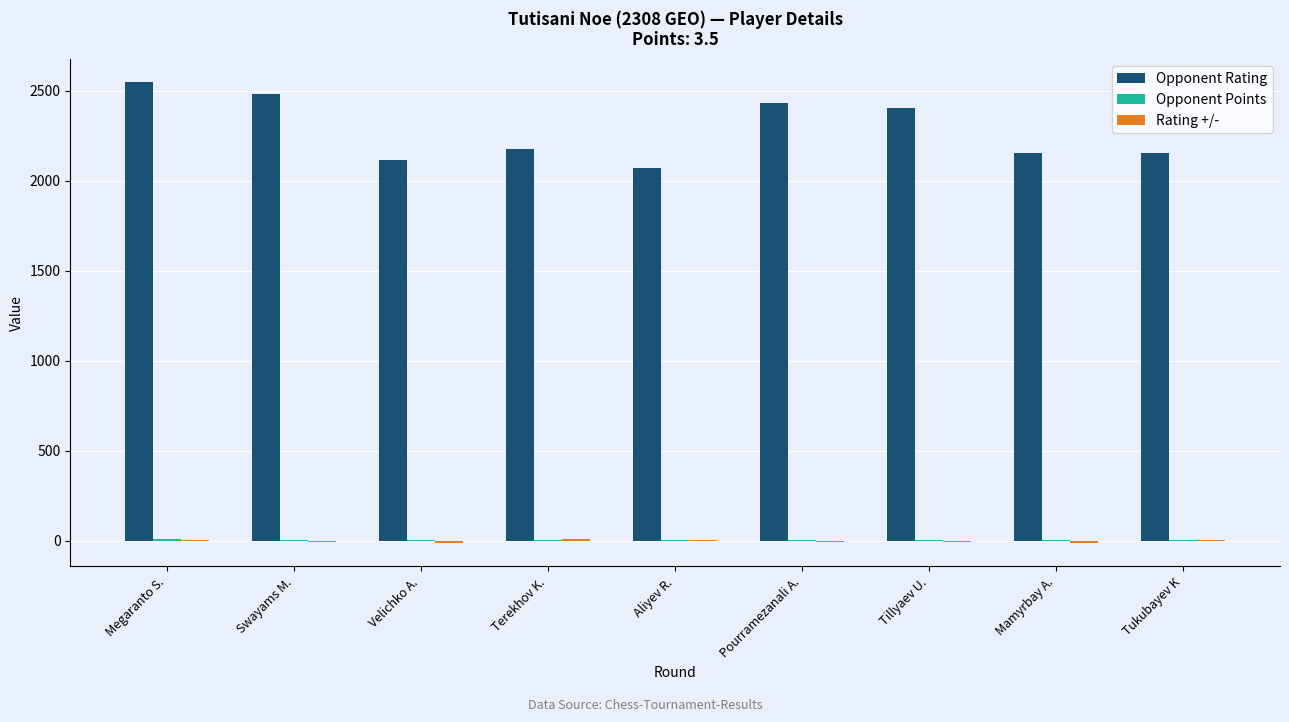

Which series has the widest spread of values?

Opponent Rating